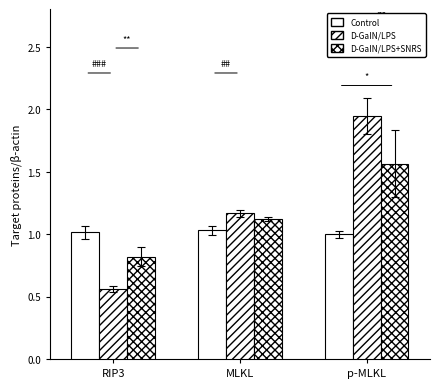

List the labels in order of D-GaIN/LPS value, largest first.

p-MLKL, MLKL, RIP3